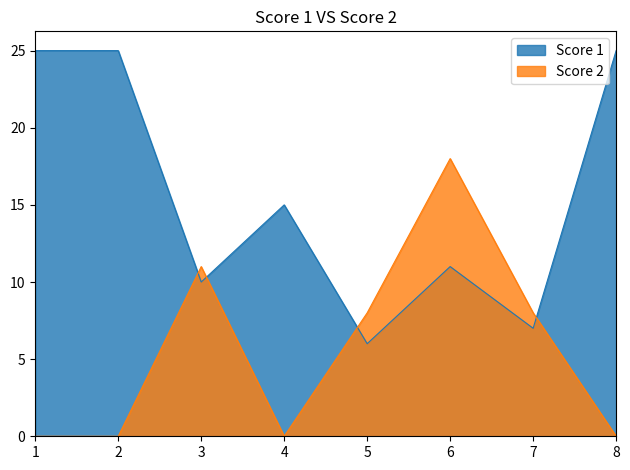

Reading left to right, list all the values displayed in this chart.

Score 1: 25	25	10	15	6	11	7	25
Score 2: 0	0	11	0	8	18	8	0